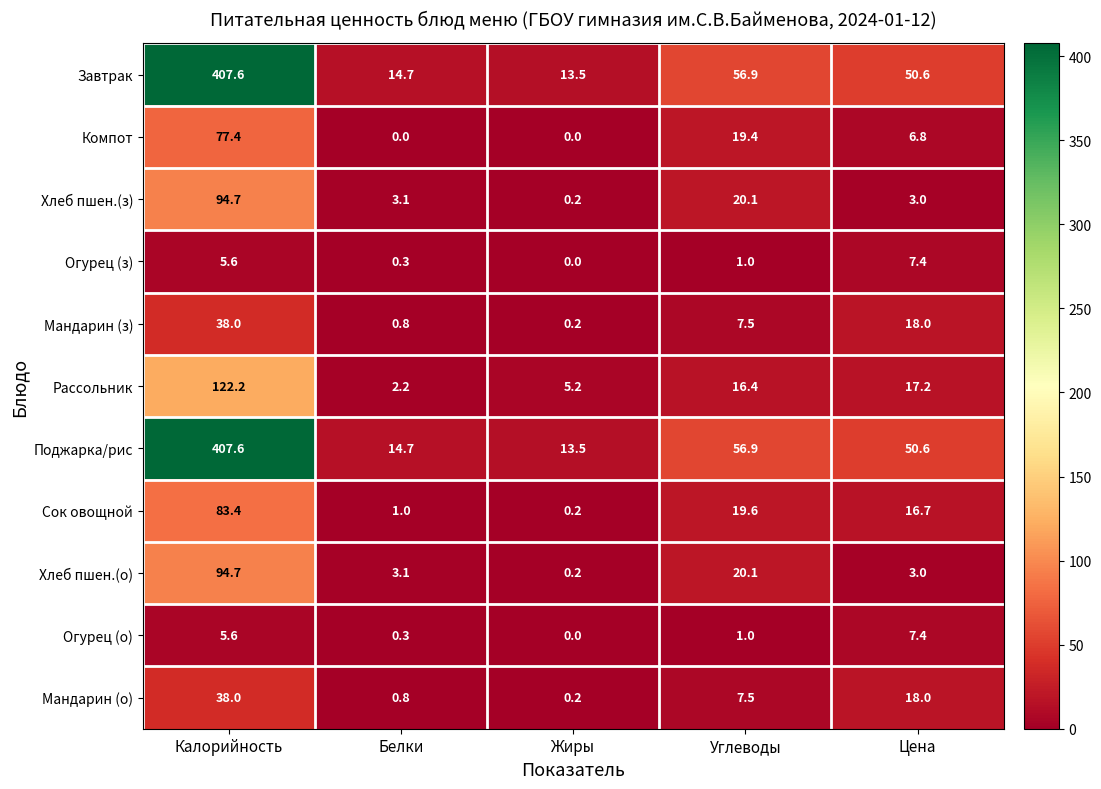

Rank the categories by Хлеб пшен.(о) value from lowest to highest.

Жиры, Цена, Белки, Углеводы, Калорийность